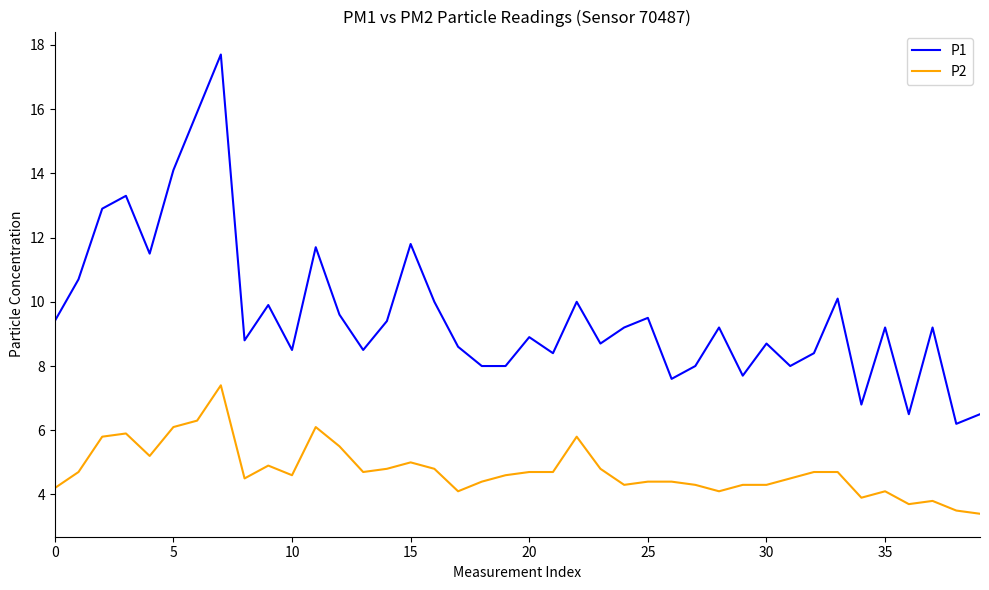

True or false: P1 and P2 cross at least once.

False